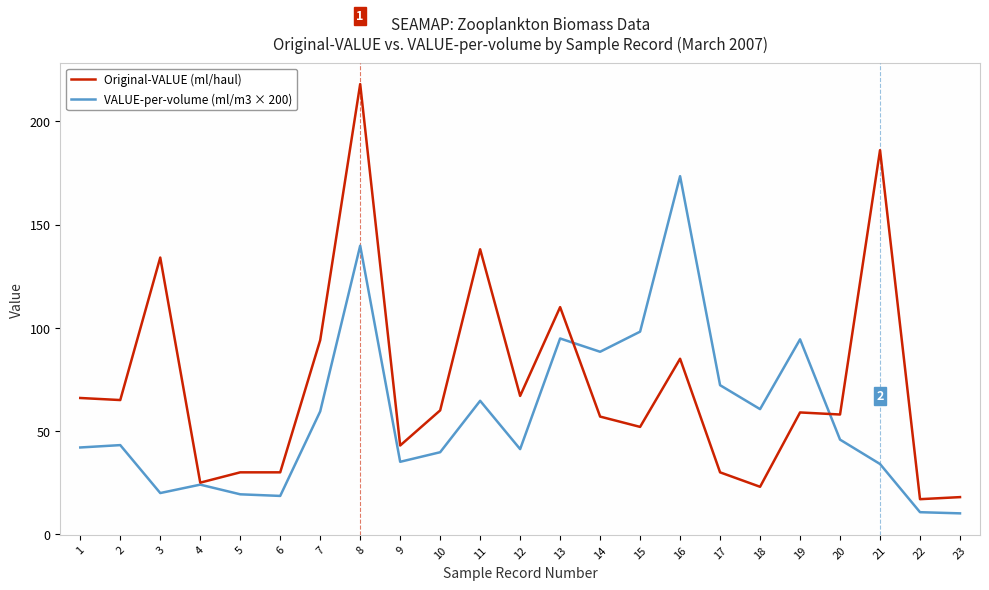

What is the greatest value displayed?

218.0